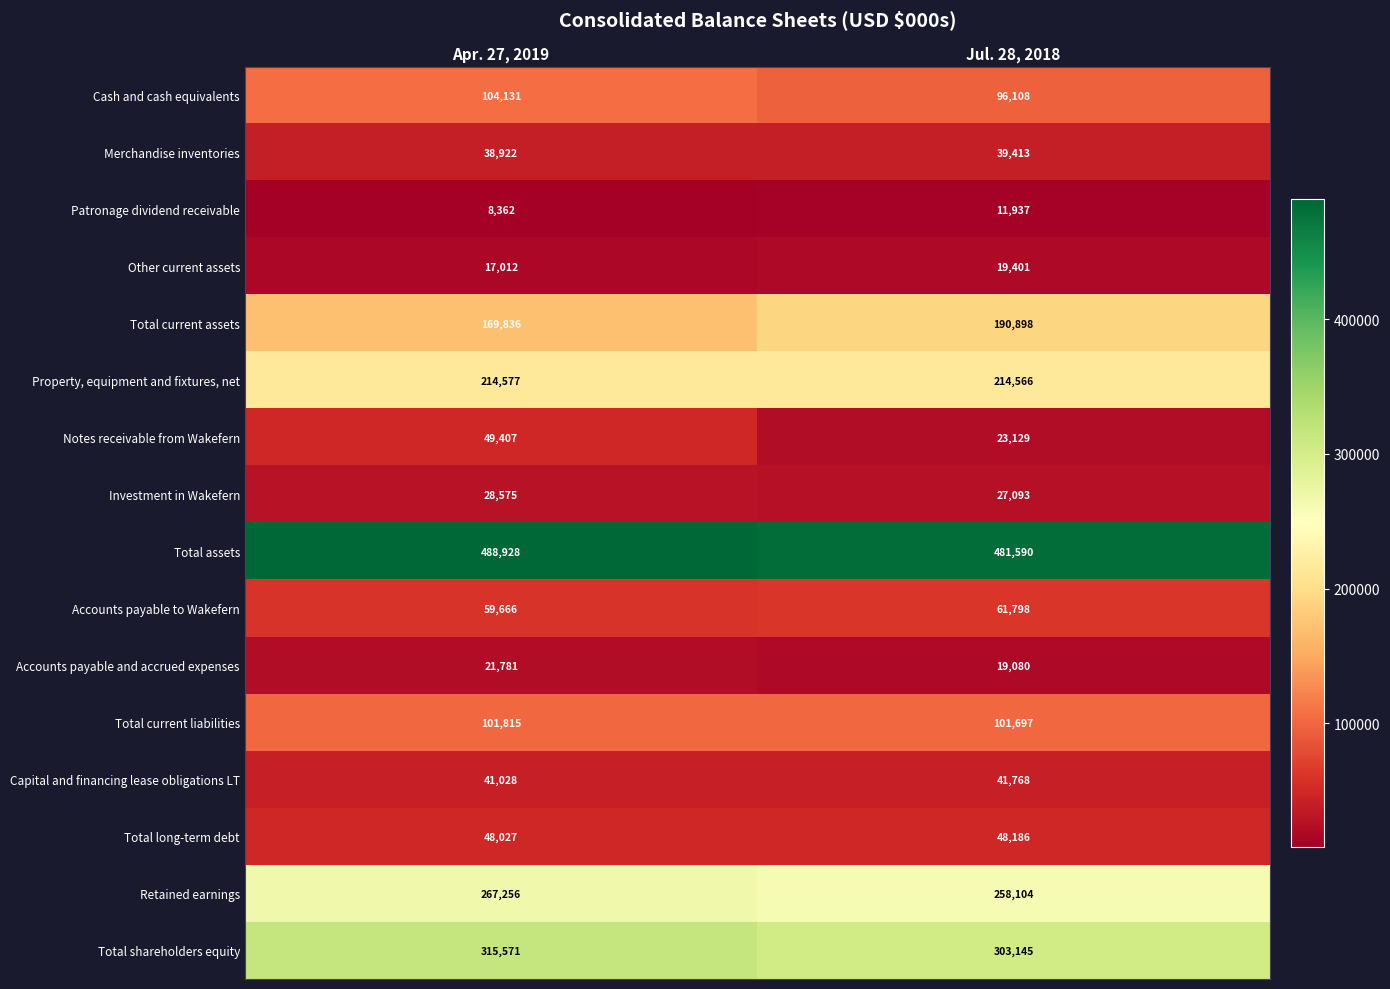

At which category does the chart reach its minimum across all series?

Apr. 27, 2019